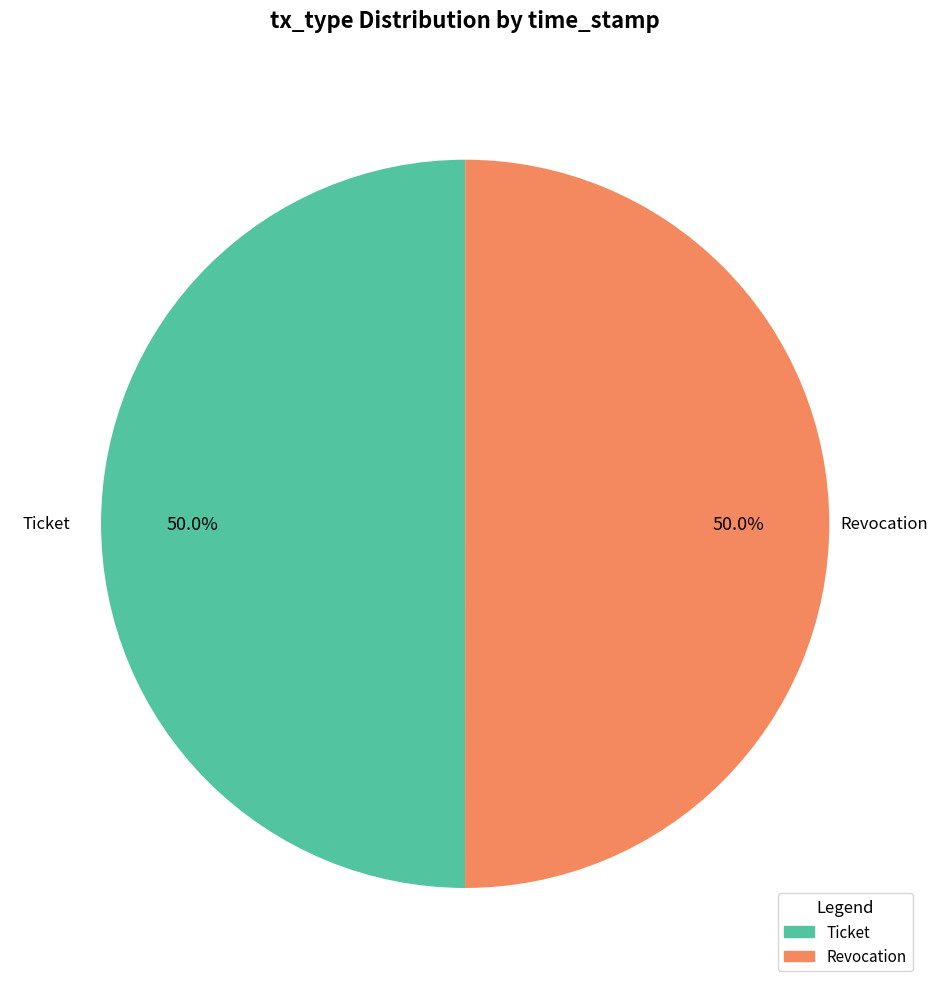

What percentage do Ticket and Revocation together represent?

100.0%